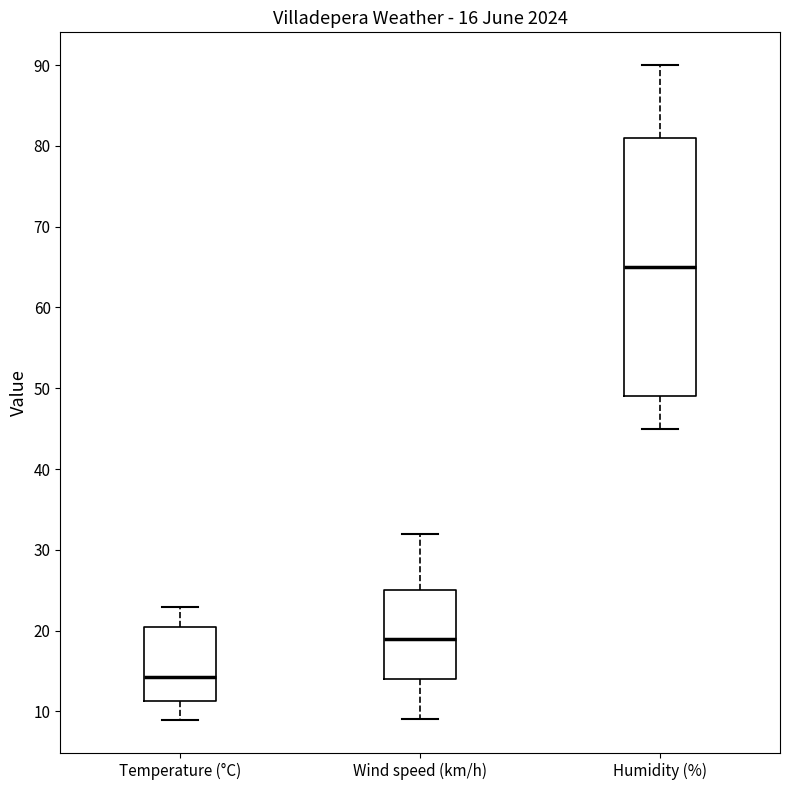

Which box has the lowest median line?

Temperature (°C)